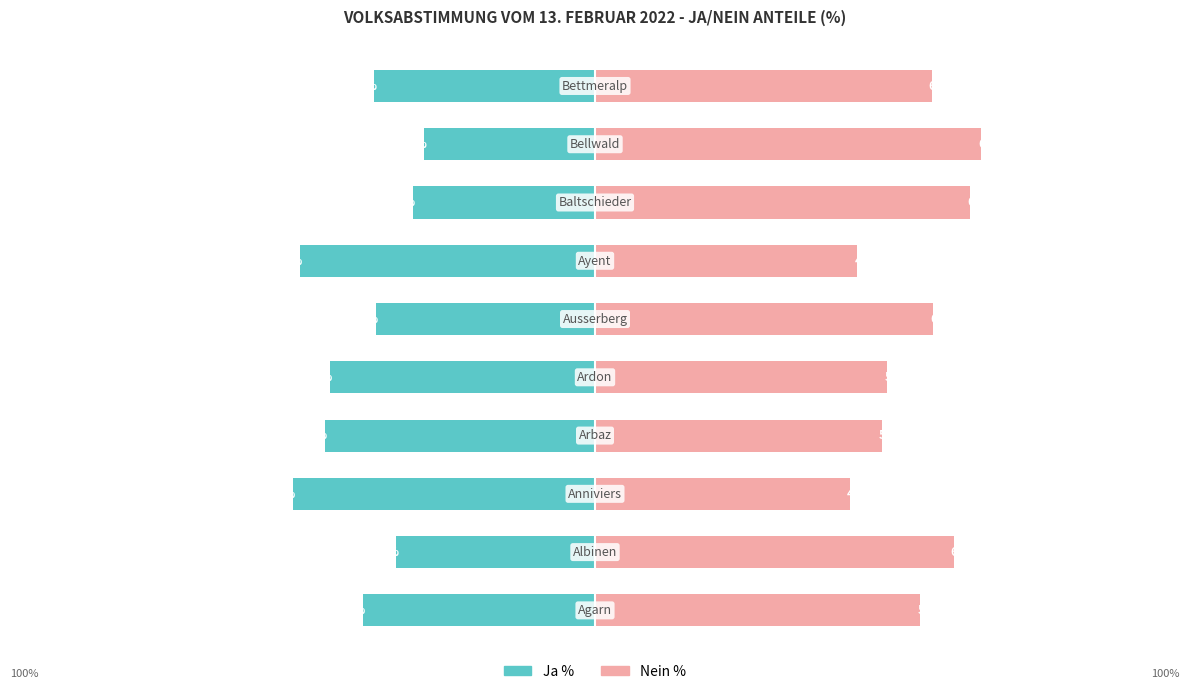

What is the lowest value of the Ja % series?

-54.2